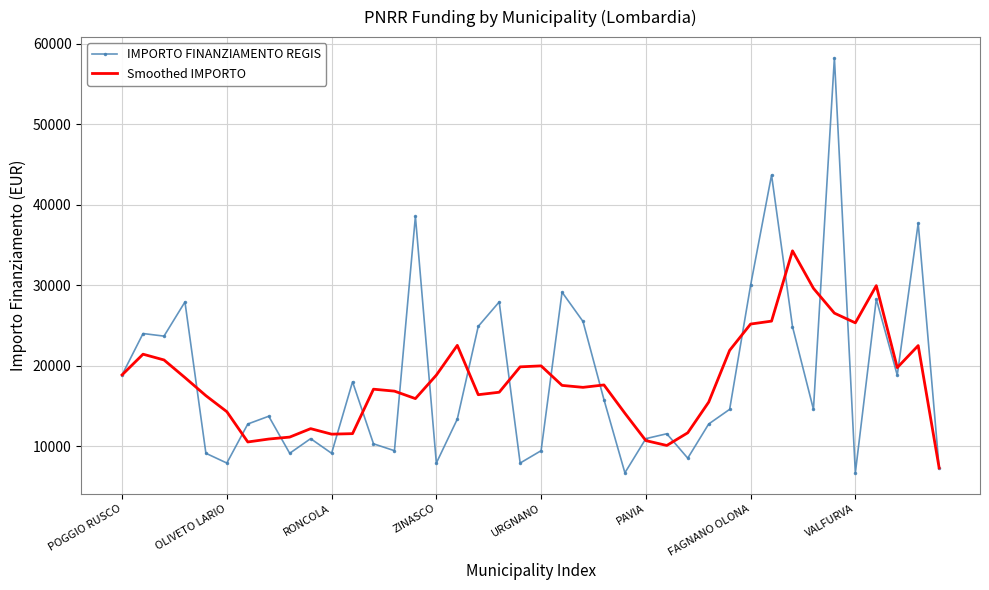

What is the minimum value for IMPORTO FINANZIAMENTO REGIS?

6677.0